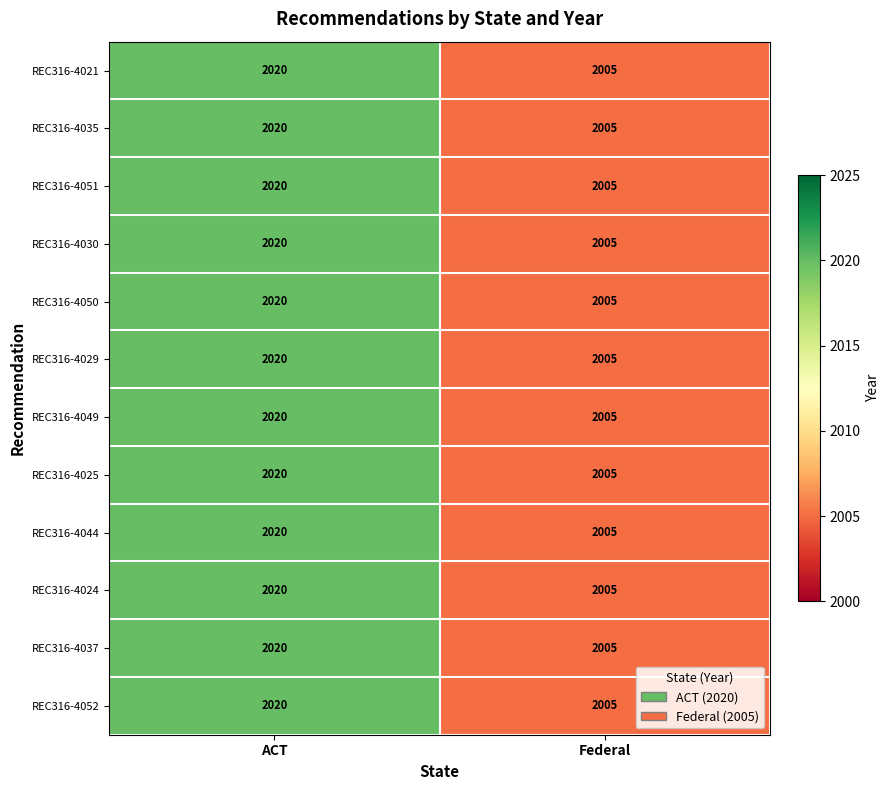

What is the smallest value displayed?

2005